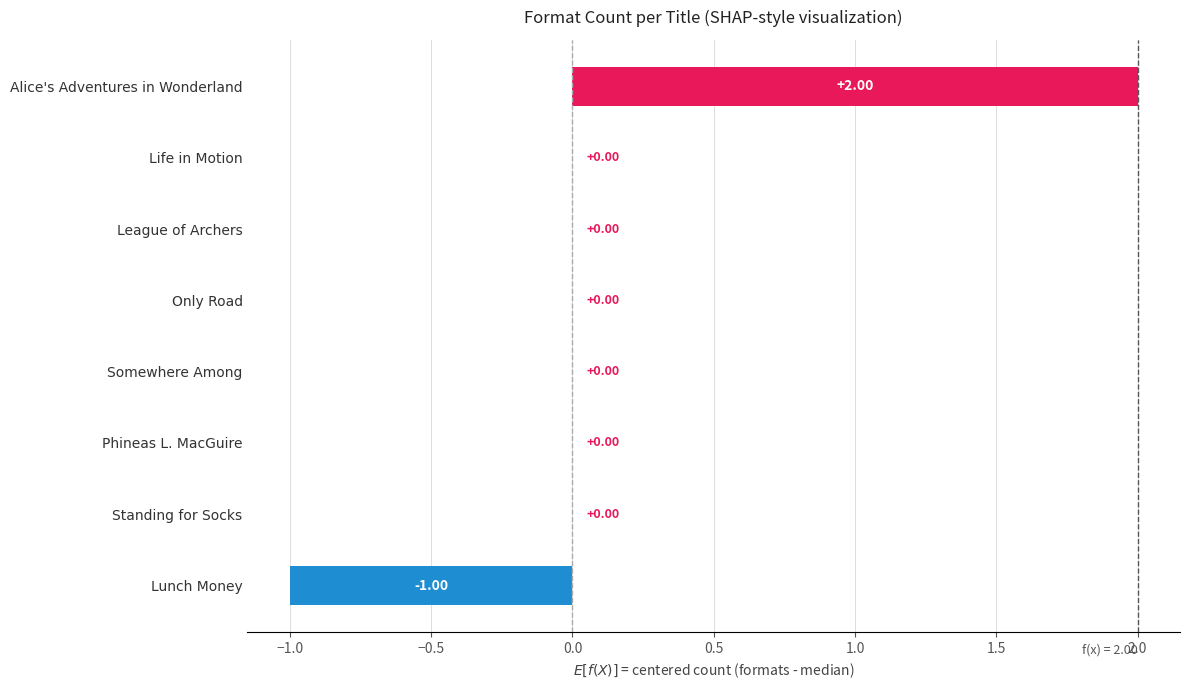

Between Only Road and Lunch Money, which is larger?

Only Road